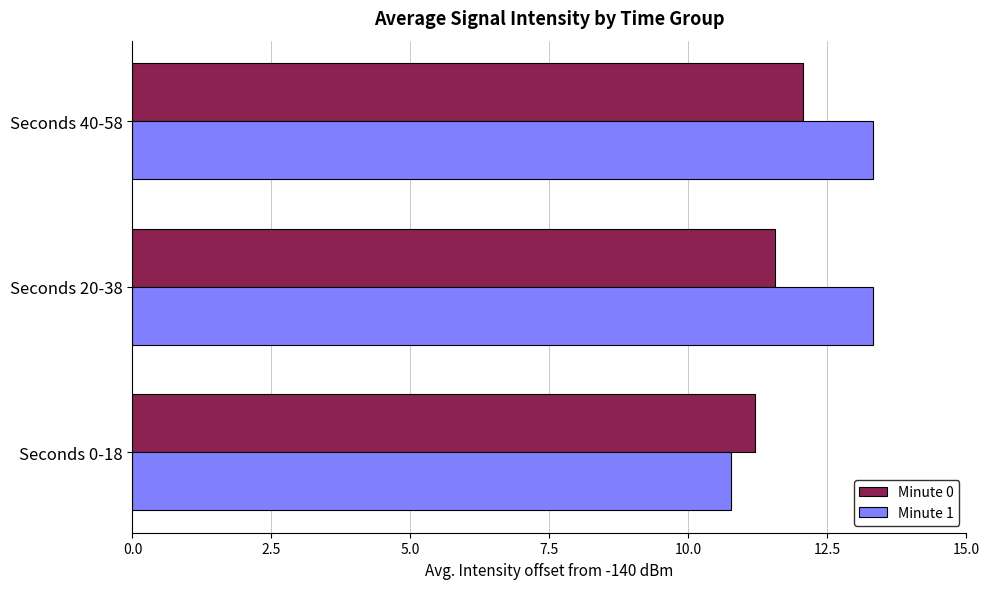

Which series has the largest range (max minus min)?

Minute 1